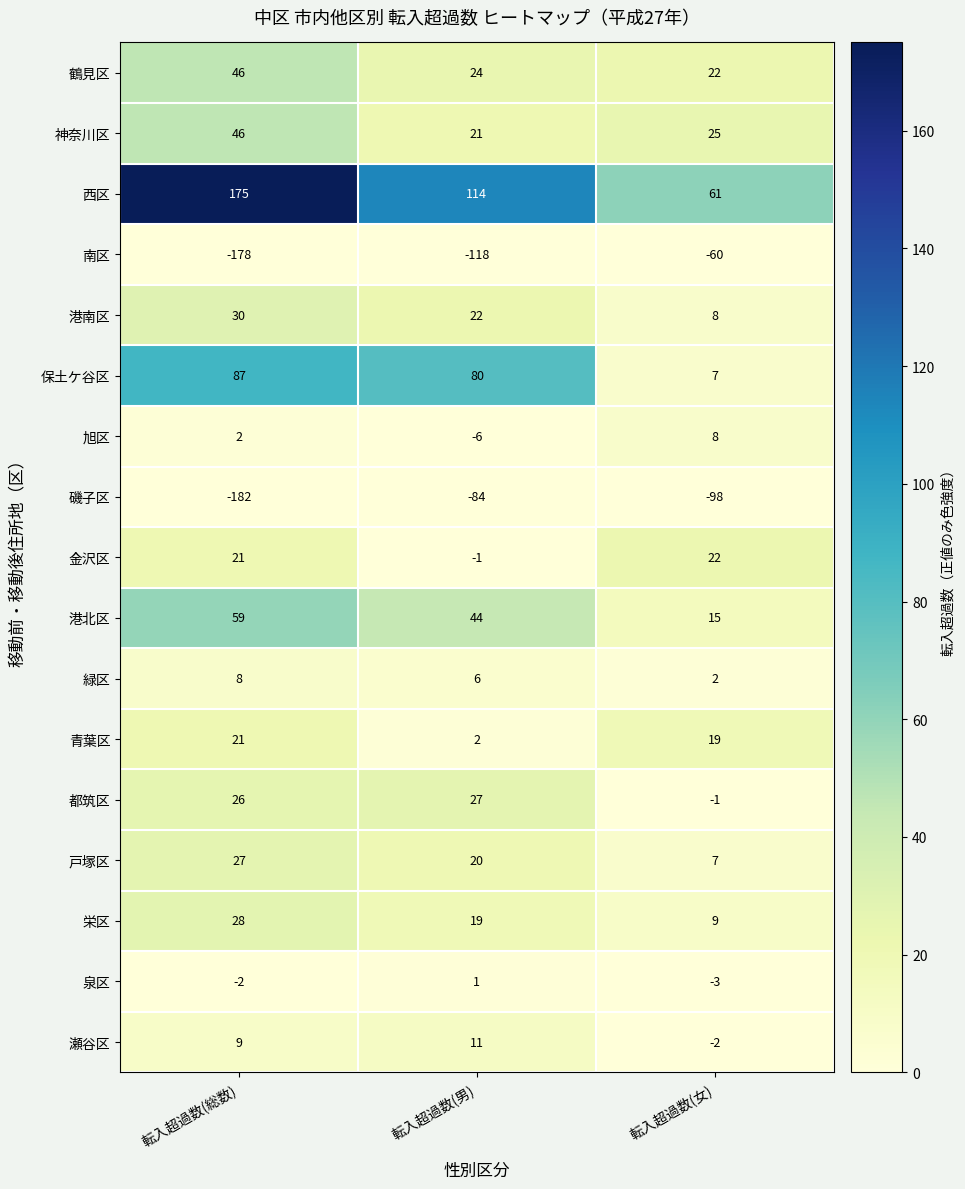

At which category is the sum across all series the highest?

転入超過数(総数)